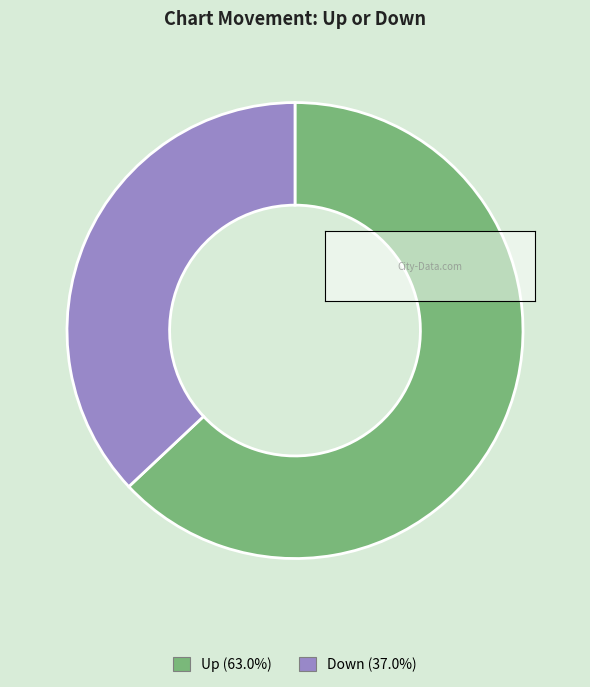

Is there a majority slice in this chart?

Yes